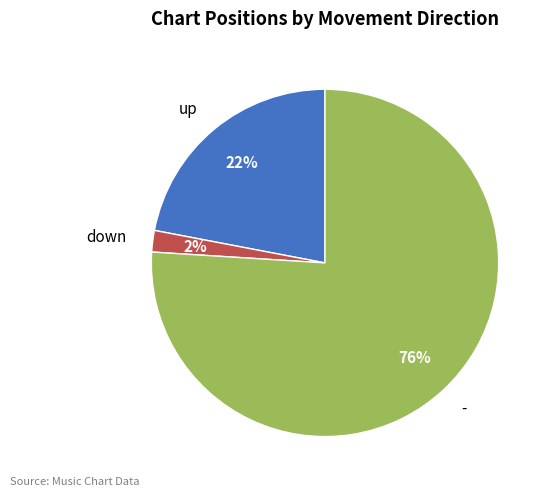

What is the majority slice?

-